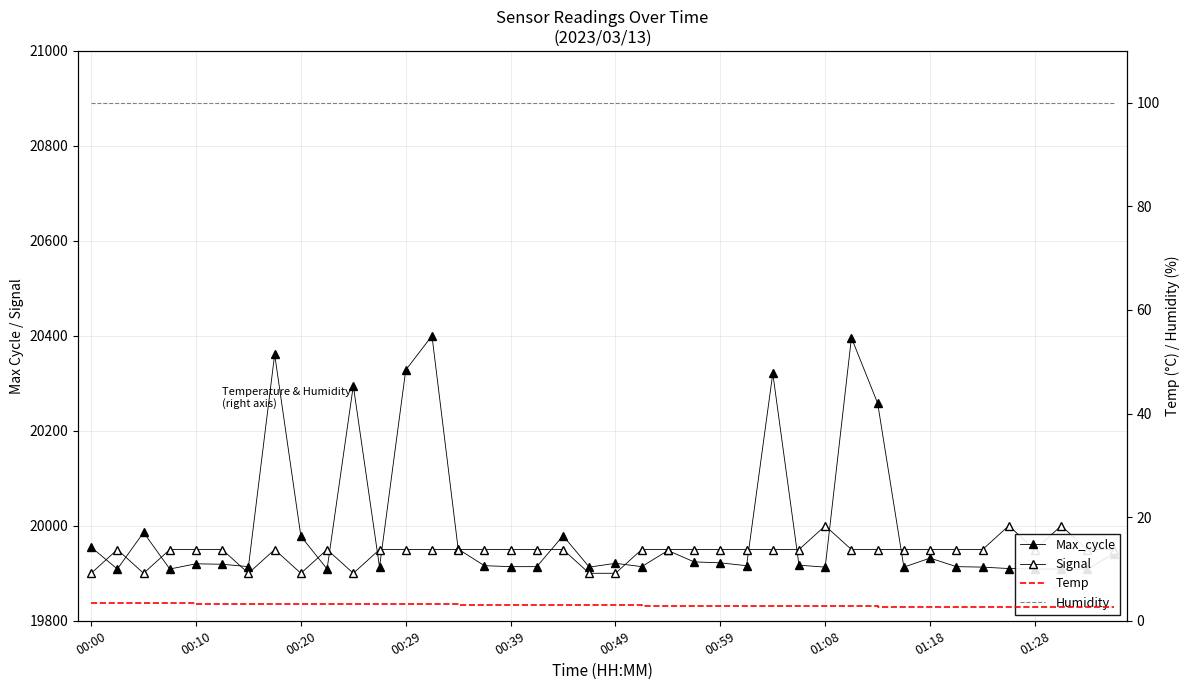

What is the difference between the highest and lowest values at 29?

20393.2